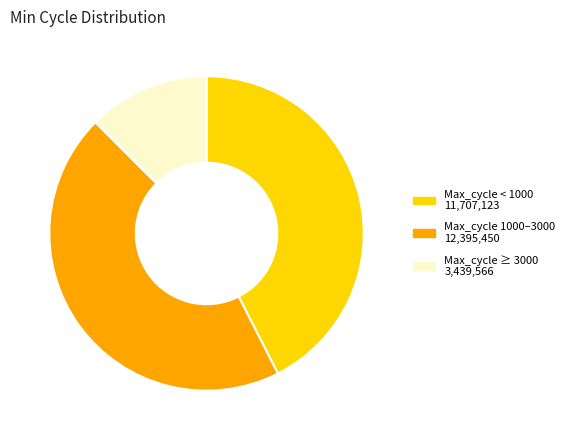

Does any single category account for the majority?

No